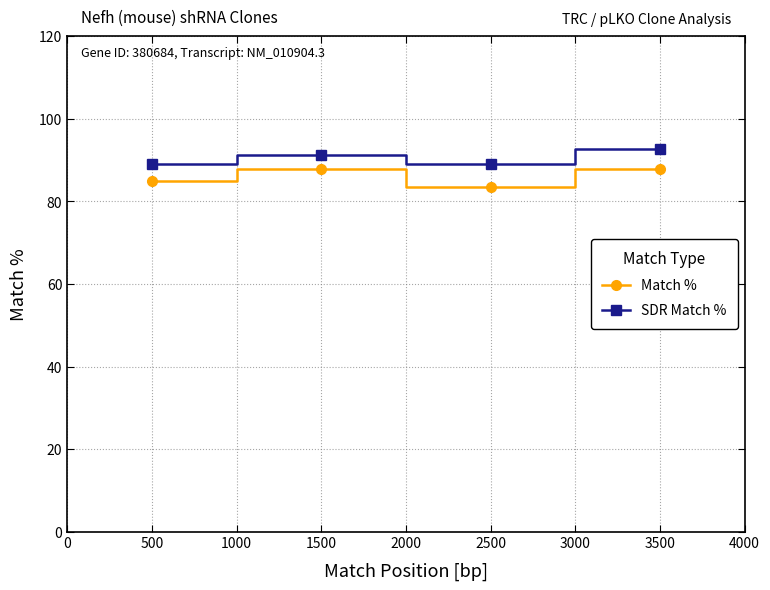

Does the chart have visible grid lines?

Yes